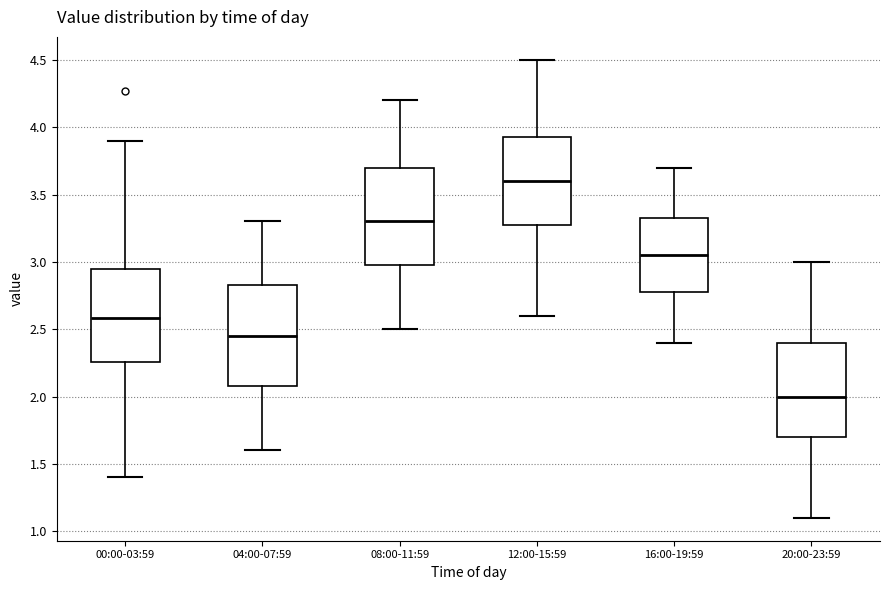

Reading left to right, transcribe this box plot: for each box, give where its median line is, the range the box spans, and where its two whiskers end, as read against the y-axis. The values are not printed on the chart, so give them approximately, as read against the axis.

00:00-03:59: median 2.60, box 2.25 to 2.95, whiskers 1.40 to 3.90
04:00-07:59: median 2.45, box 2.10 to 2.85, whiskers 1.60 to 3.30
08:00-11:59: median 3.30, box 3.00 to 3.70, whiskers 2.50 to 4.20
12:00-15:59: median 3.60, box 3.30 to 3.95, whiskers 2.60 to 4.50
16:00-19:59: median 3.05, box 2.80 to 3.35, whiskers 2.40 to 3.70
20:00-23:59: median 2.00, box 1.70 to 2.40, whiskers 1.10 to 3.00